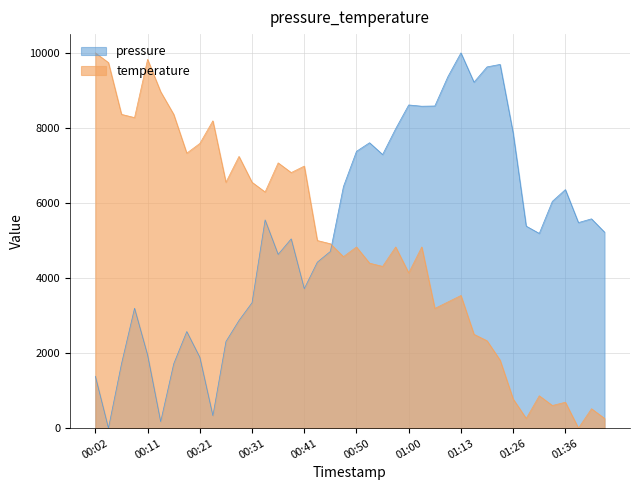

What is the sum of all temperature values?

196637.9